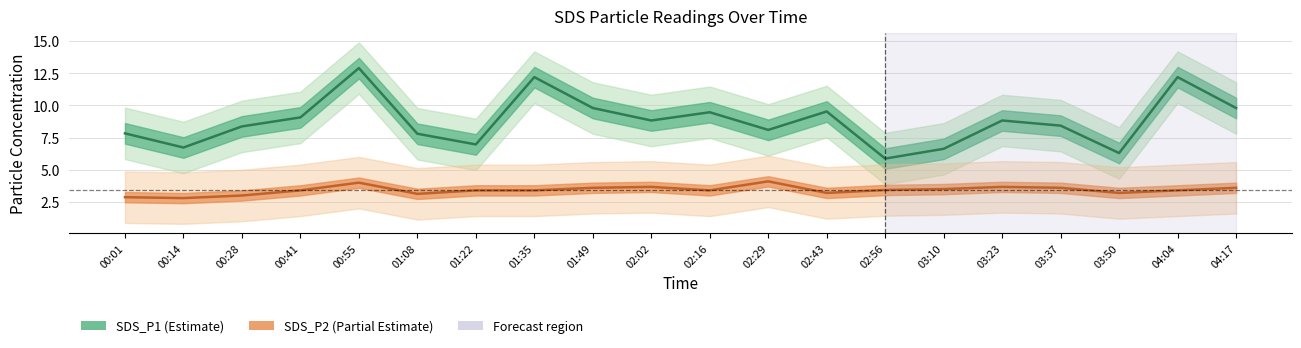

Is this an area chart (filled region under the line)?

No